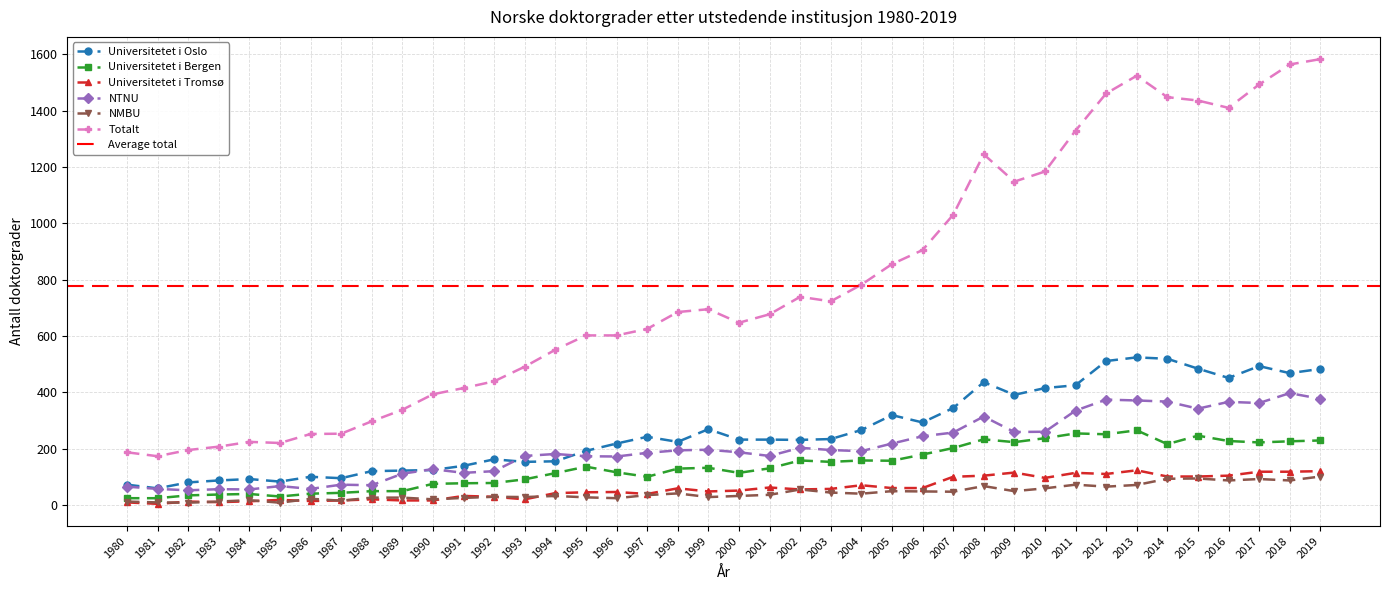

Which series changed the most between 1996 and 2005?

Totalt